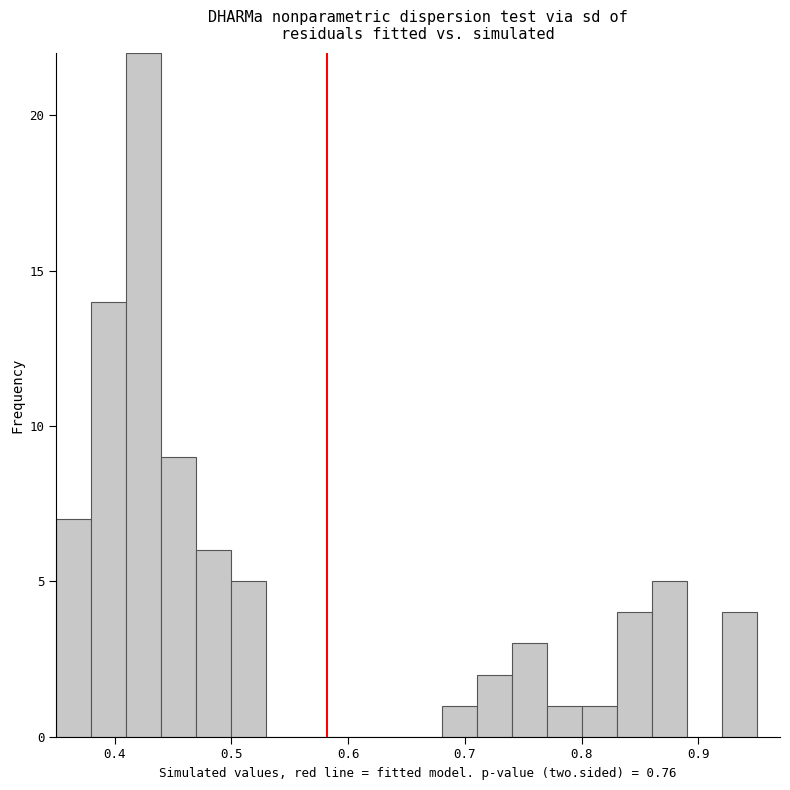

Read against the x-axis, roughly where is the centre of the tallest bar?

0.43